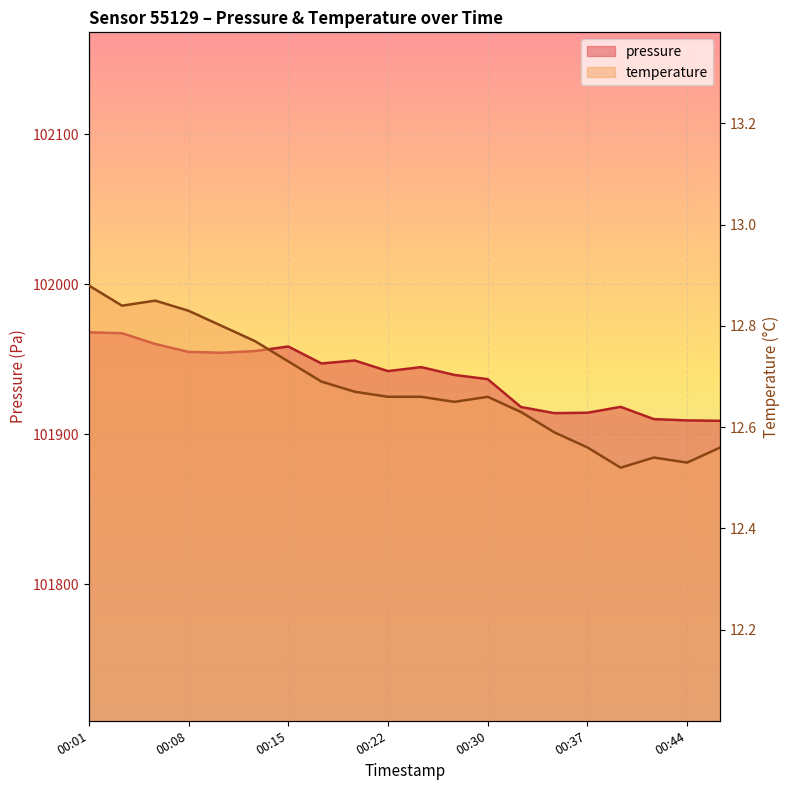

Where does the pressure series first go above 101944?

00:01